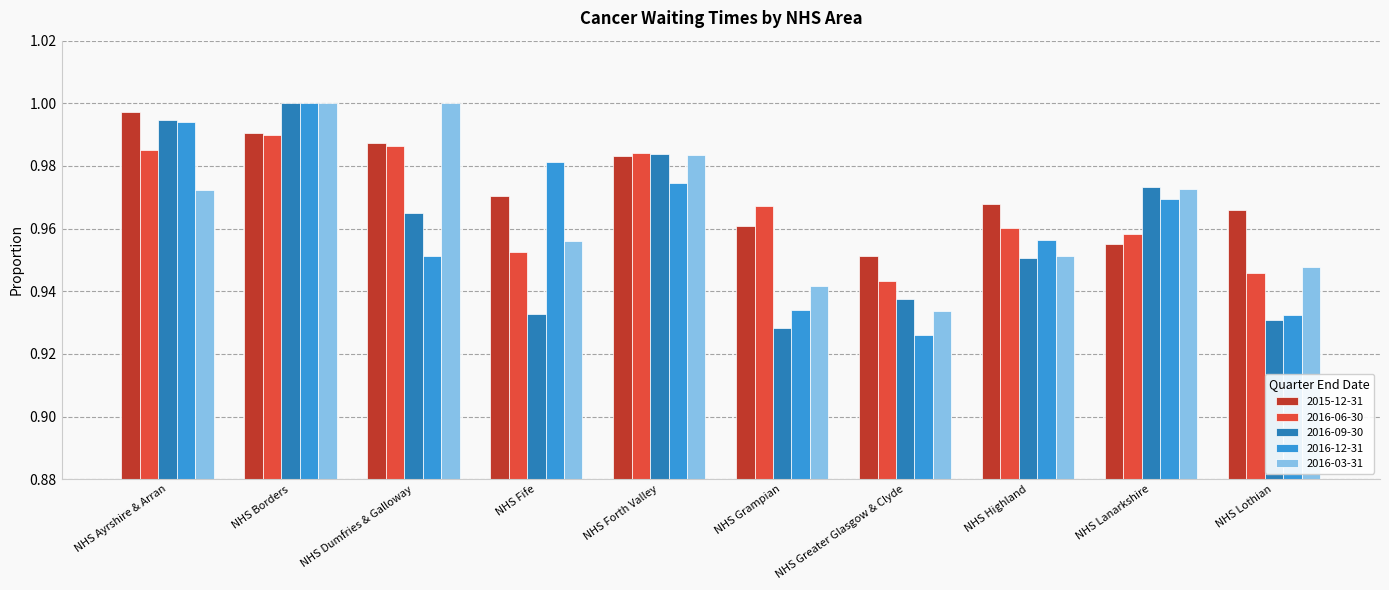

Is the value of 2016-09-30 at NHS Fife greater than the value of 2016-06-30 at NHS Borders?

No